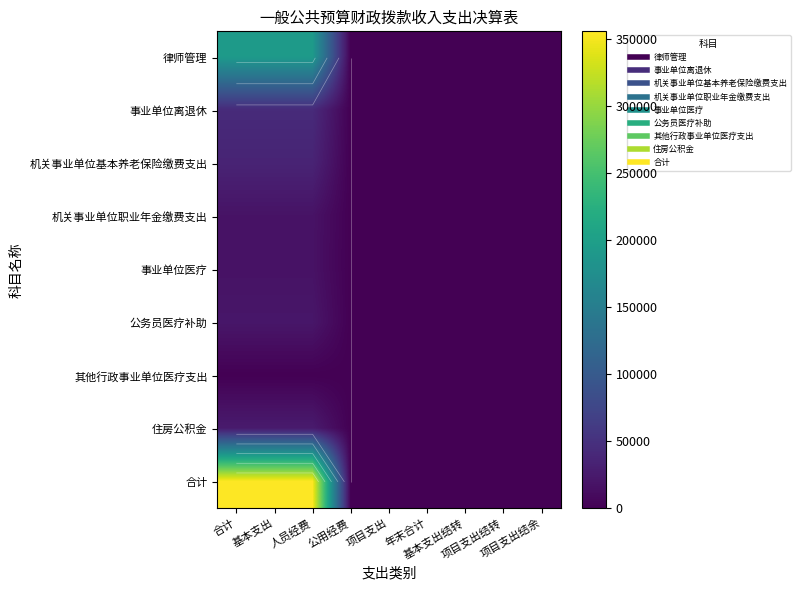

What is the difference between the highest and lowest values at 人员经费?

355006.1